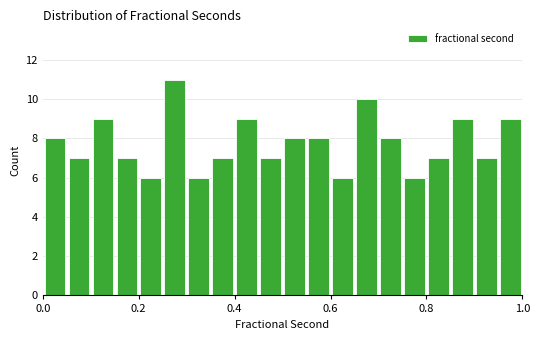

Read against the x-axis, roughly where is the centre of the tallest bar?

0.28